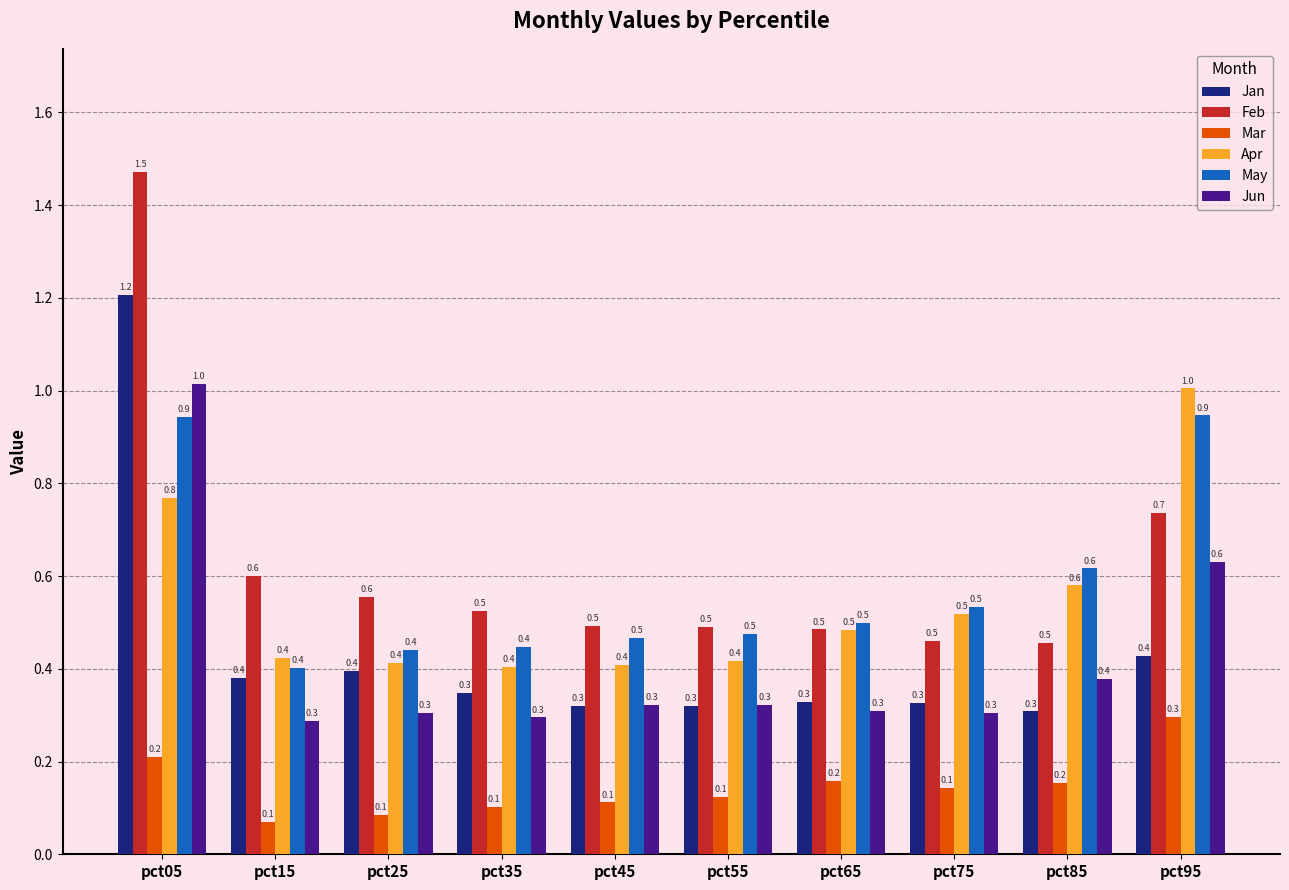

What is the spread (max minus min) of values at pct45?

0.4